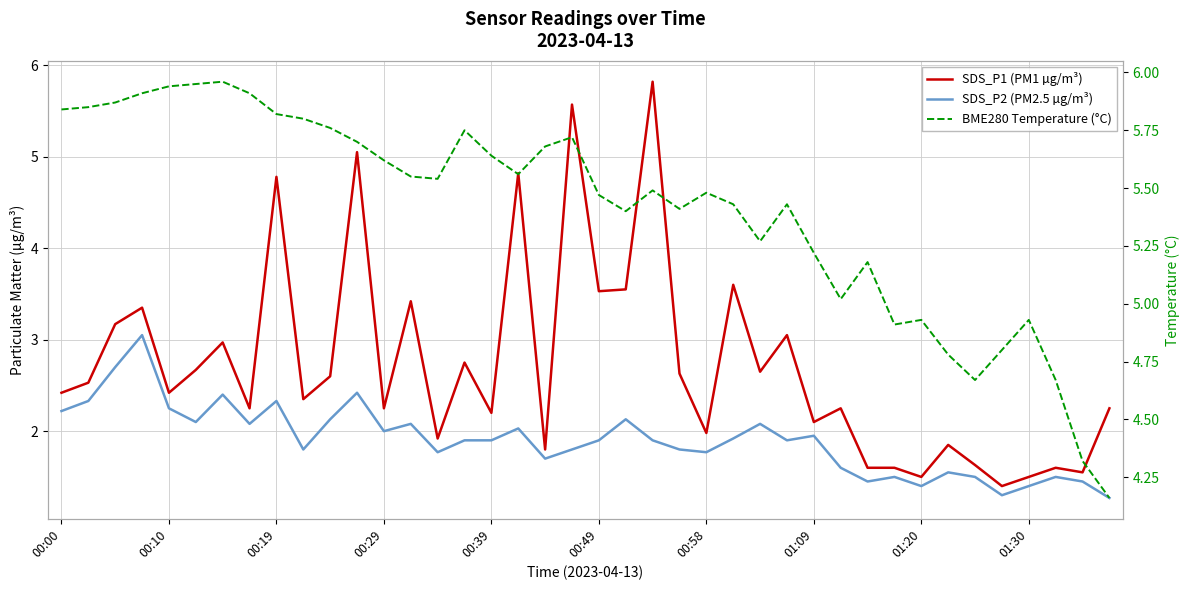

Which series has the largest range (max minus min)?

SDS_P1 (PM1 µg/m³)